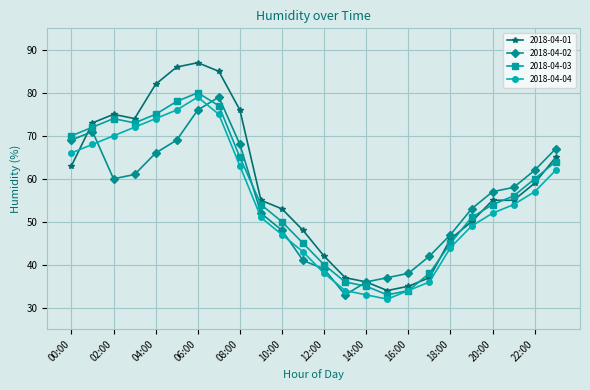

What is the maximum value shown in the chart?

87